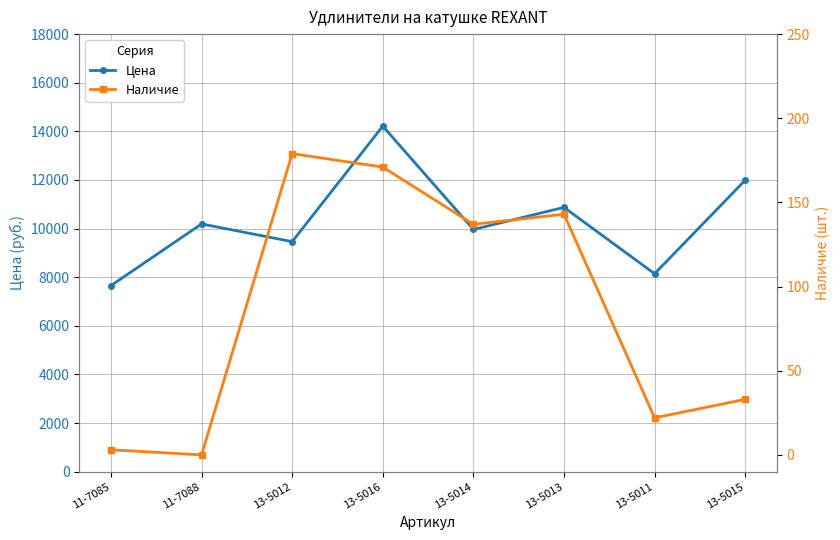

True or false: Наличие and Цена intersect in this chart.

False